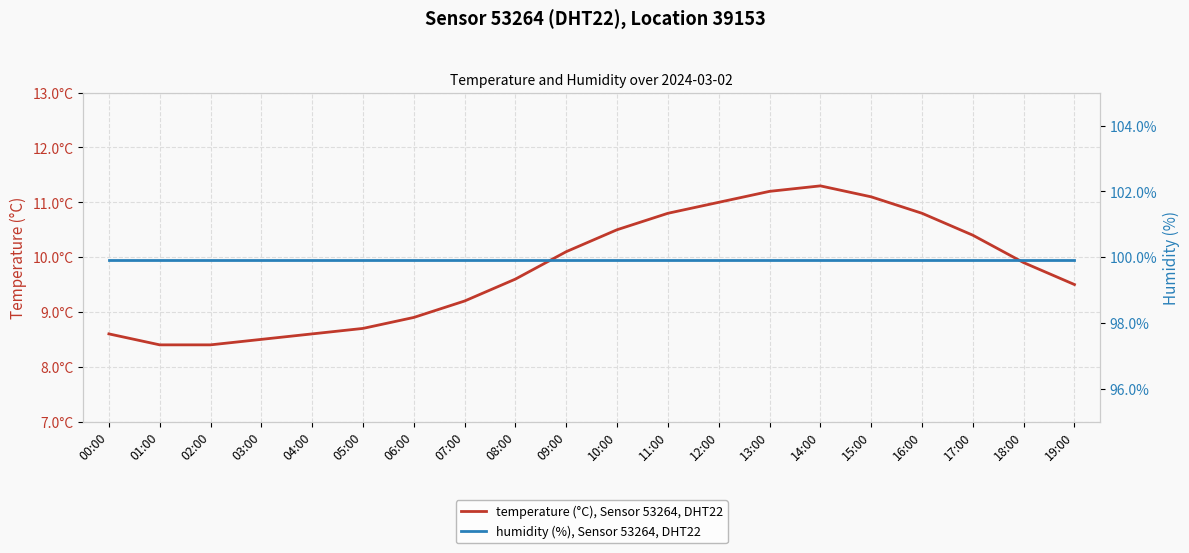

Which series has the largest total across all categories?

humidity (%), Sensor 53264, DHT22